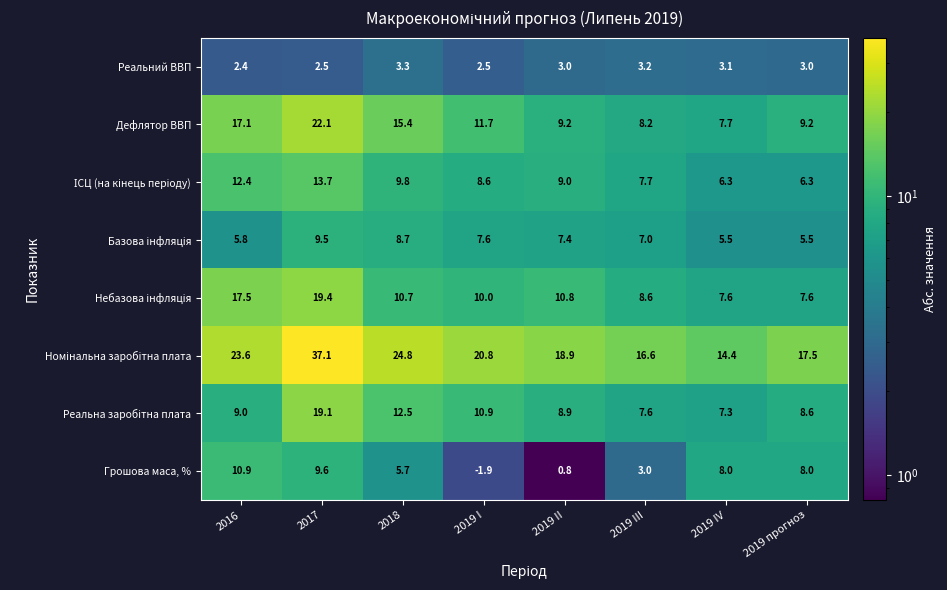

Count the number of data series in this chart.

8